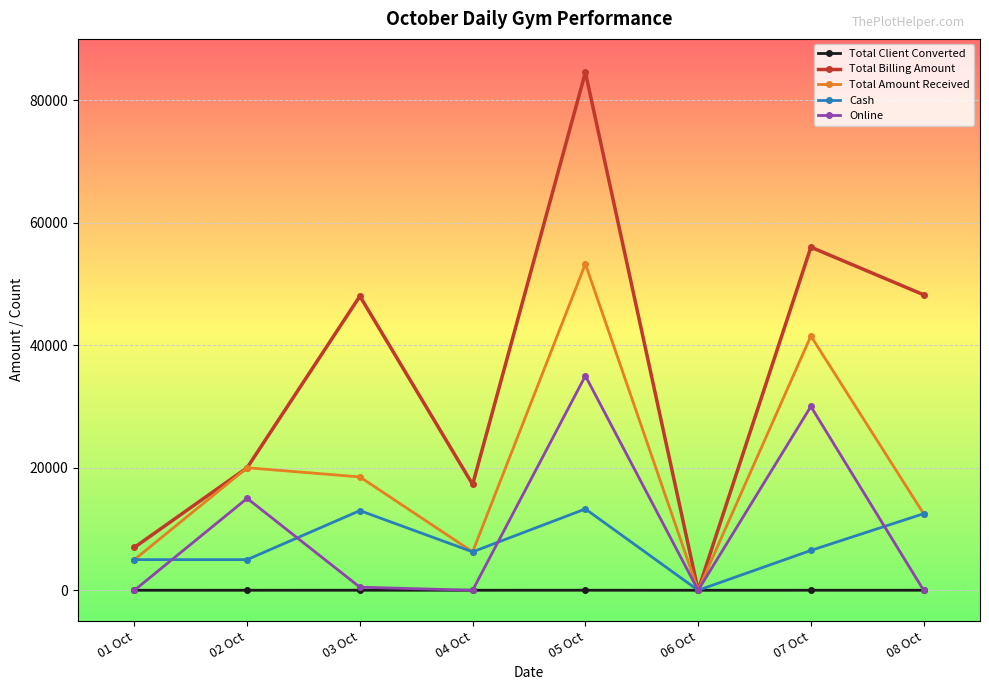

Which series has the widest spread of values?

Total Billing Amount